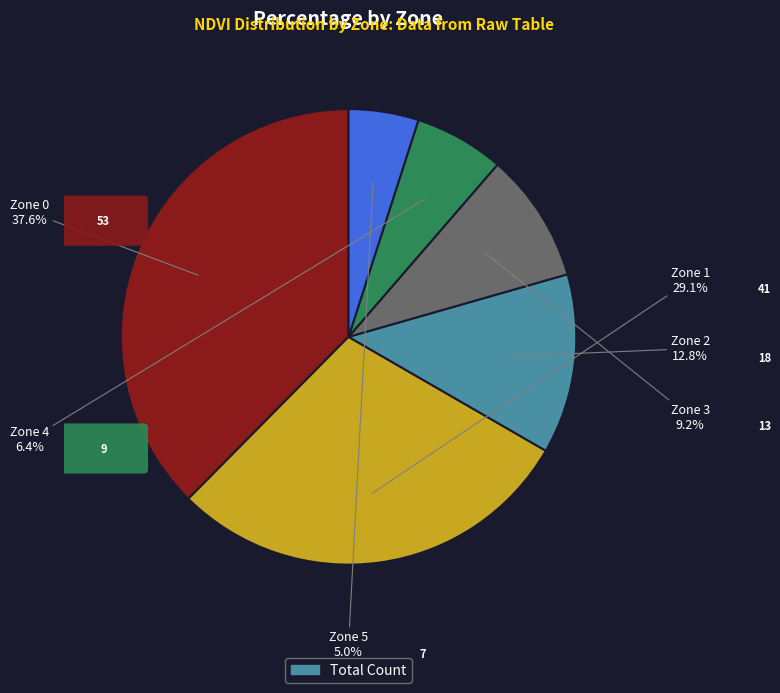

How many segments does this pie chart have?

6